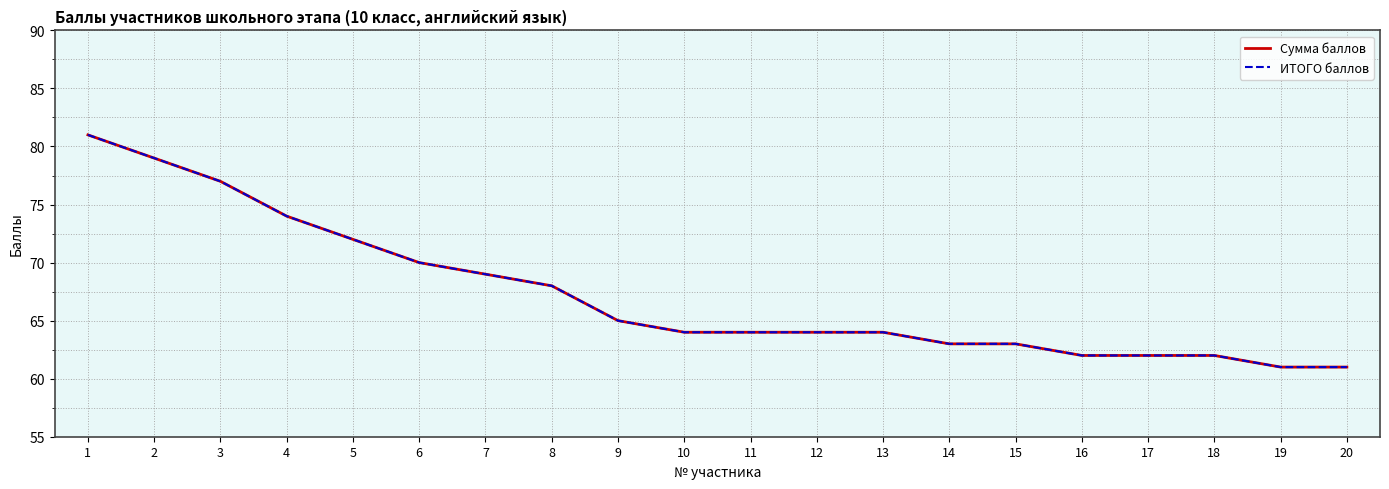

Which has a higher value, 3 or 13?

3